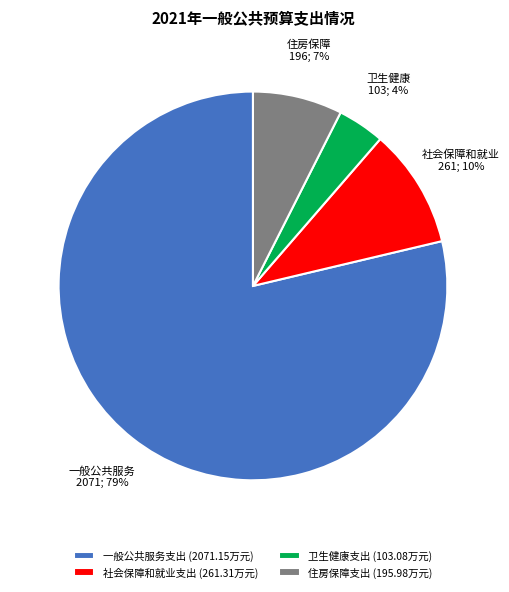

Is it true that 一般公共服务支出 is 79% of the pie?

True